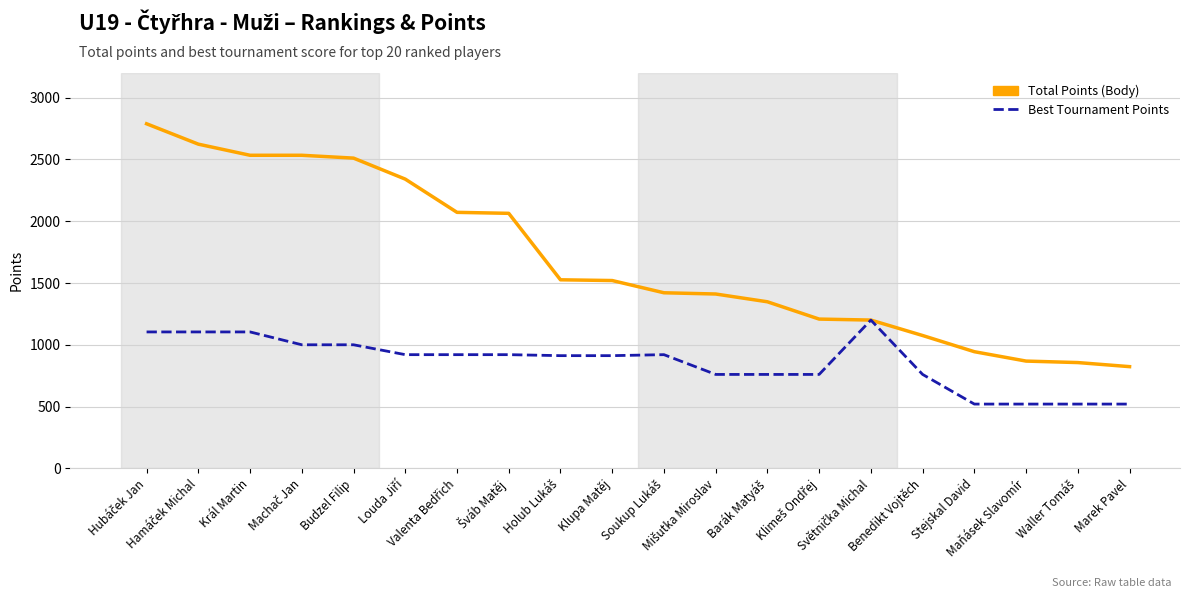

Which series has the largest total across all categories?

Total Points (Body)